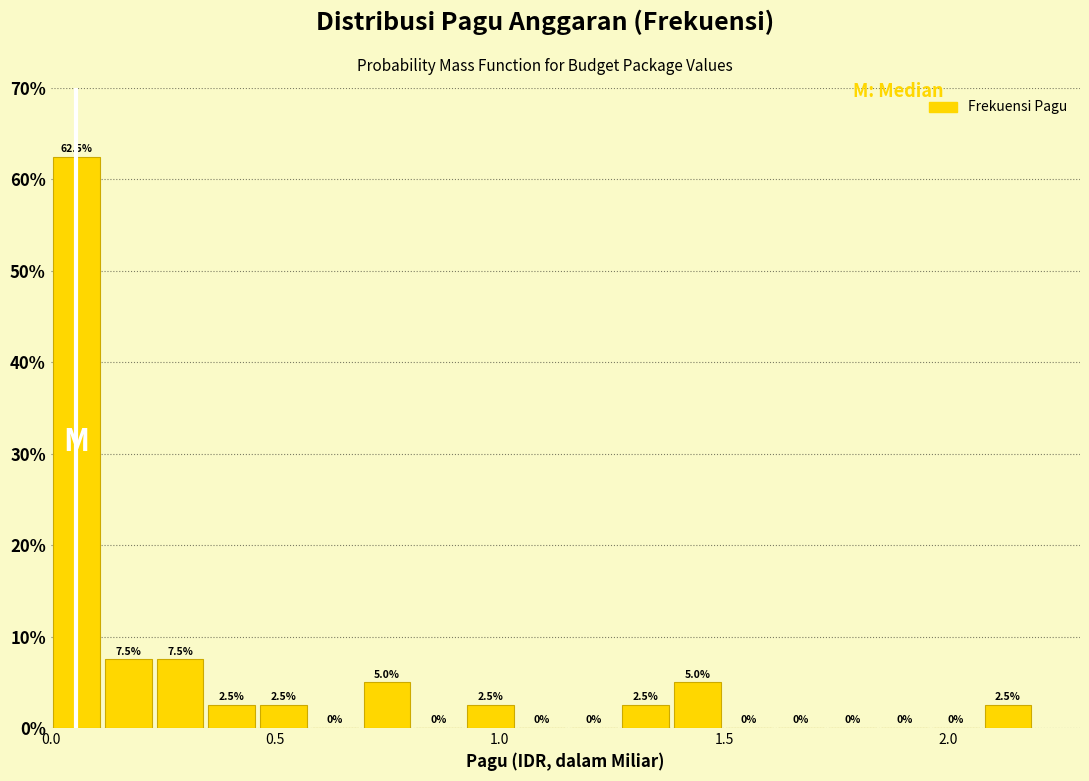

Around what value on the x-axis is the tallest bar? Give the approximate position of its centre, as read against the axis.

0.05